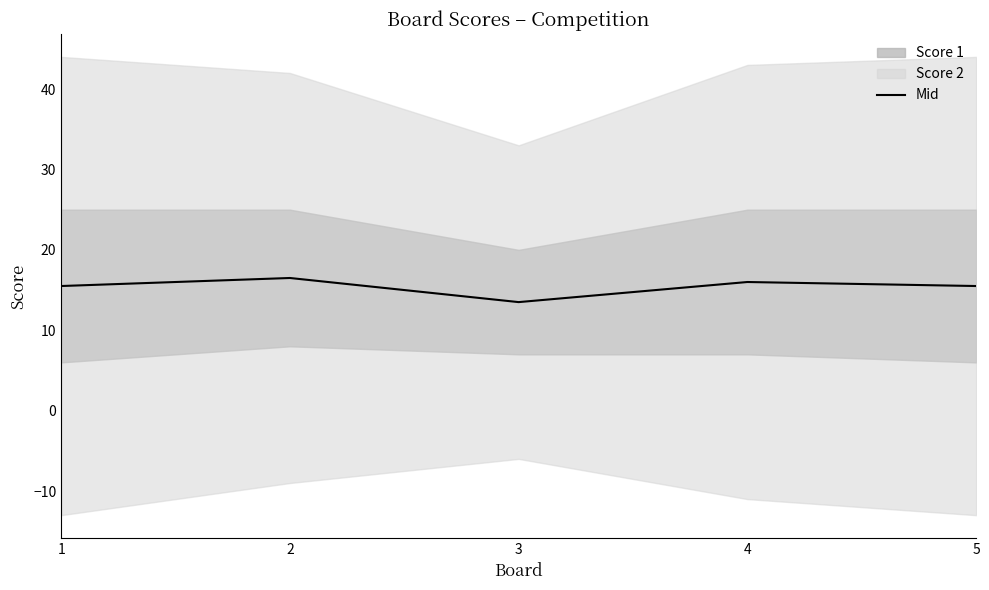

True or false: the data shows 16.5 at 2.

True